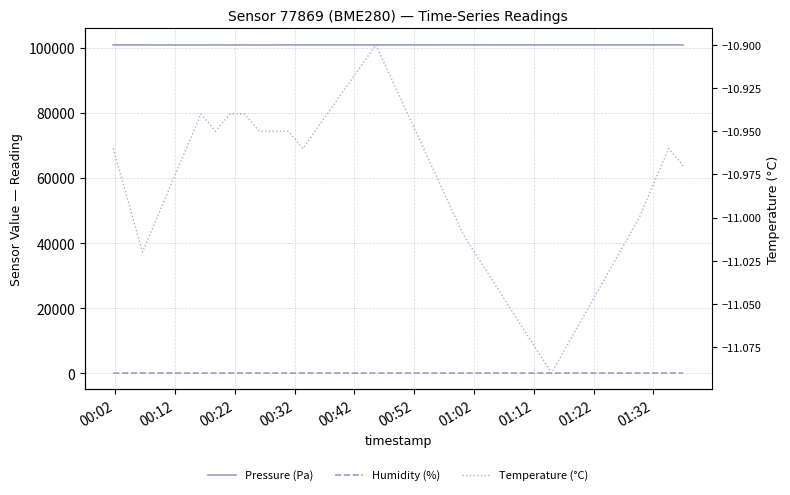

Which series has the largest total across all categories?

Pressure (Pa)